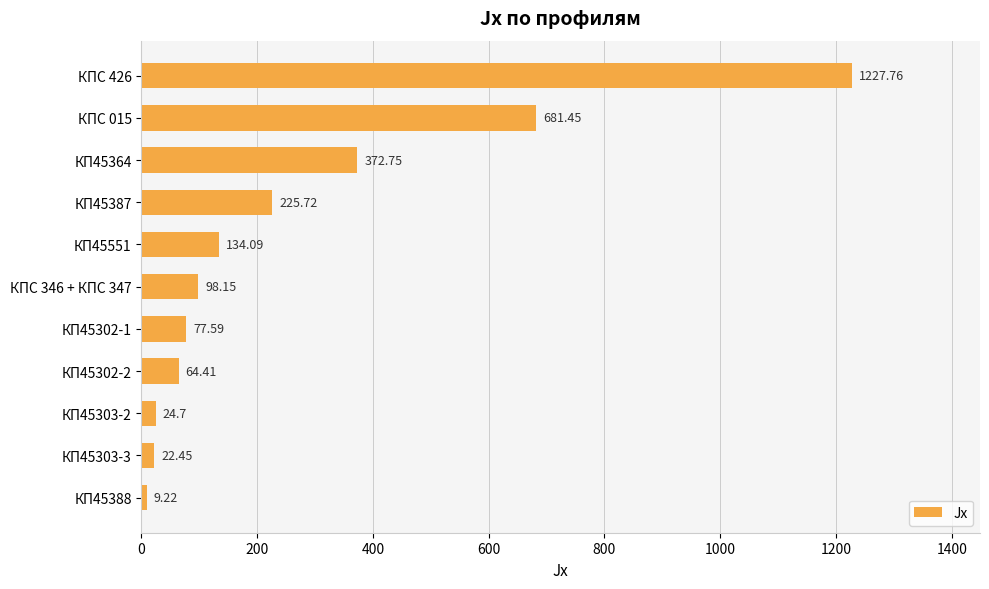

Which has a higher value, КП45303-2 or КП45388?

КП45303-2